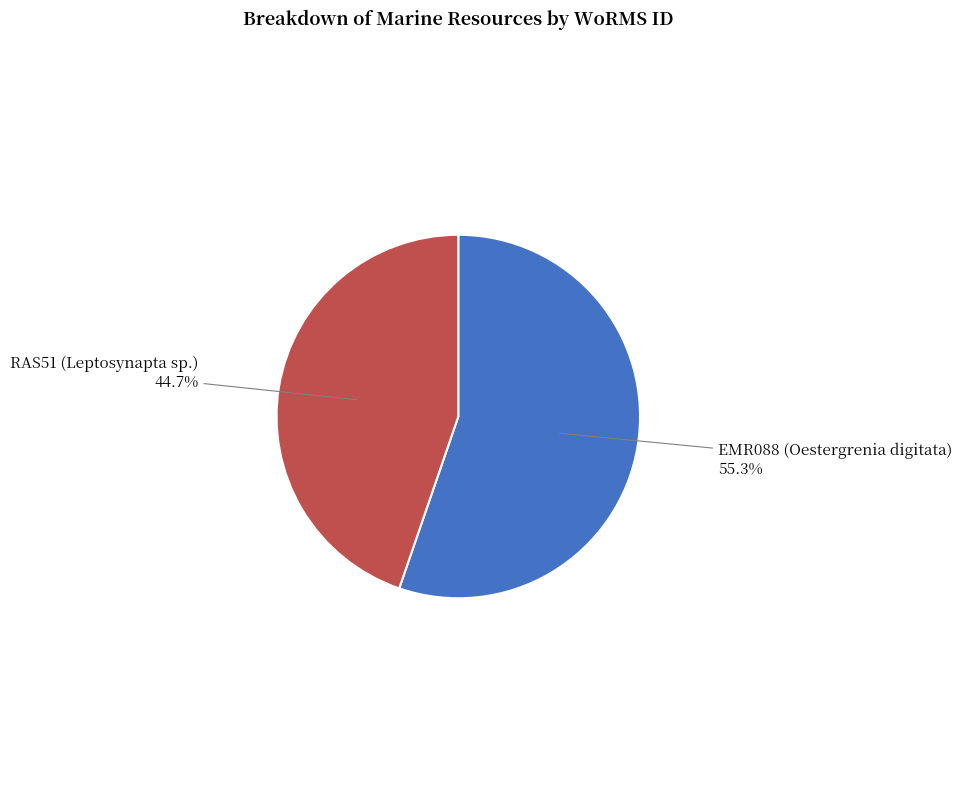

True or false: RAS51 (Leptosynapta sp.) accounts for 45% of the total.

True